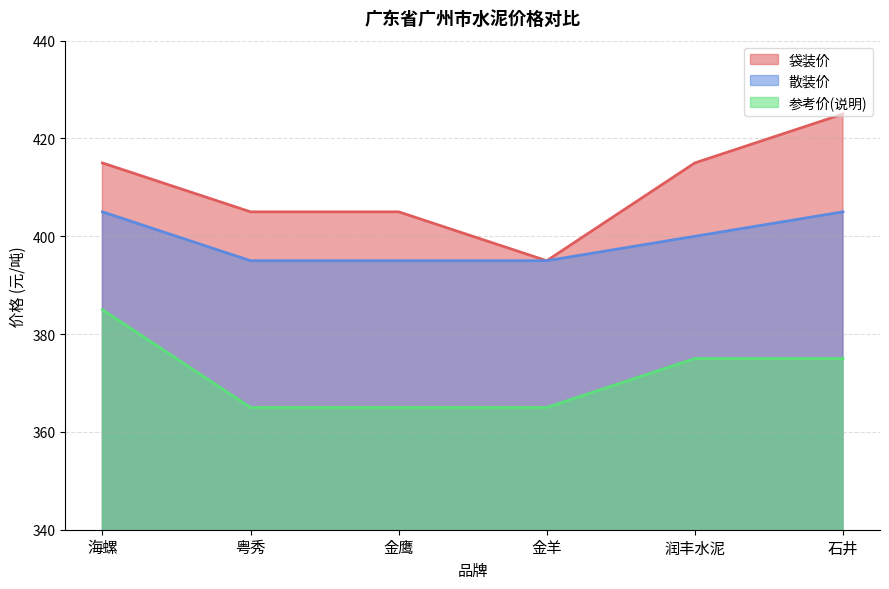

Does the chart have visible grid lines?

Yes